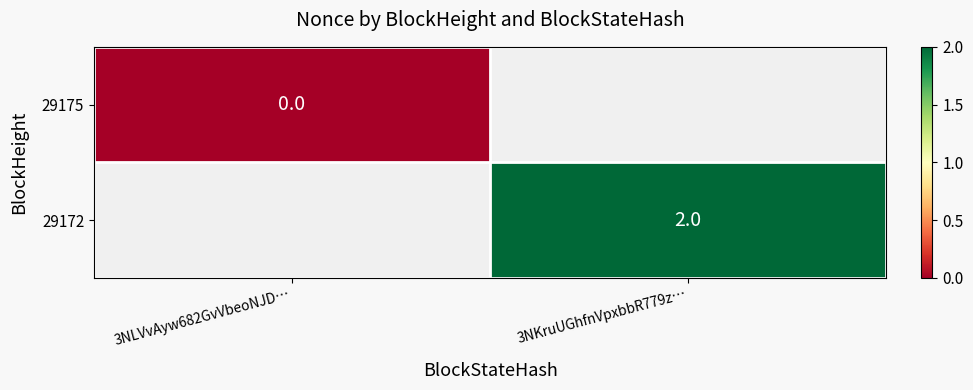

The 29172 series shows 1 at 3NKruUGhfnVpxbbR779z…. True or false?

False